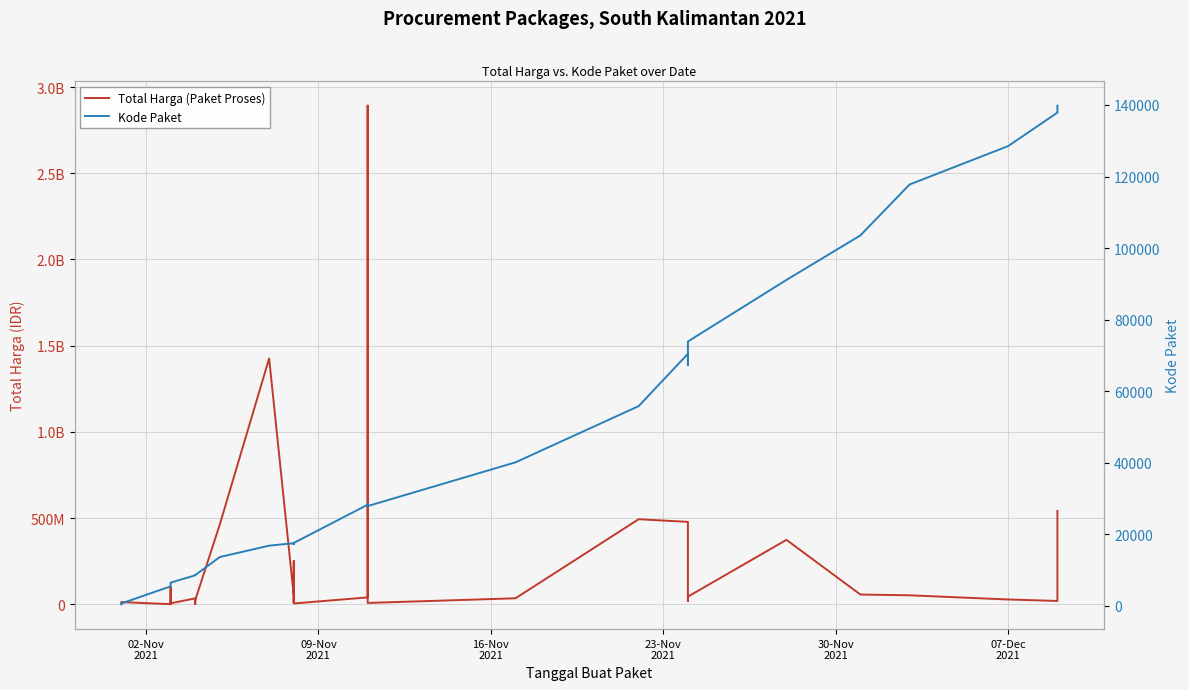

Is the value of Total Harga (Paket Proses) at 16-Nov
2021 greater than the value of Kode Paket at 26?

Yes